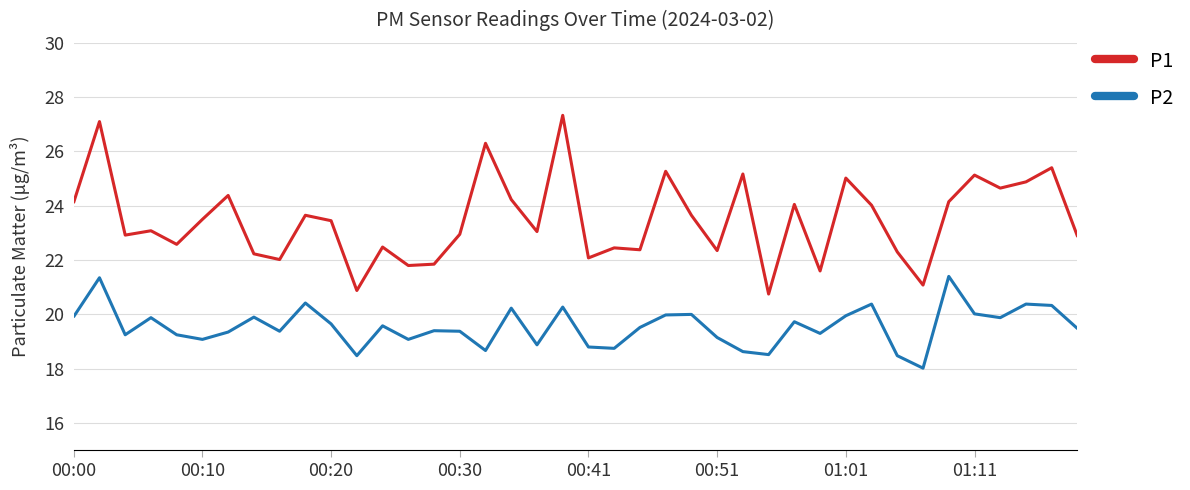

Which series has the largest total across all categories?

P1